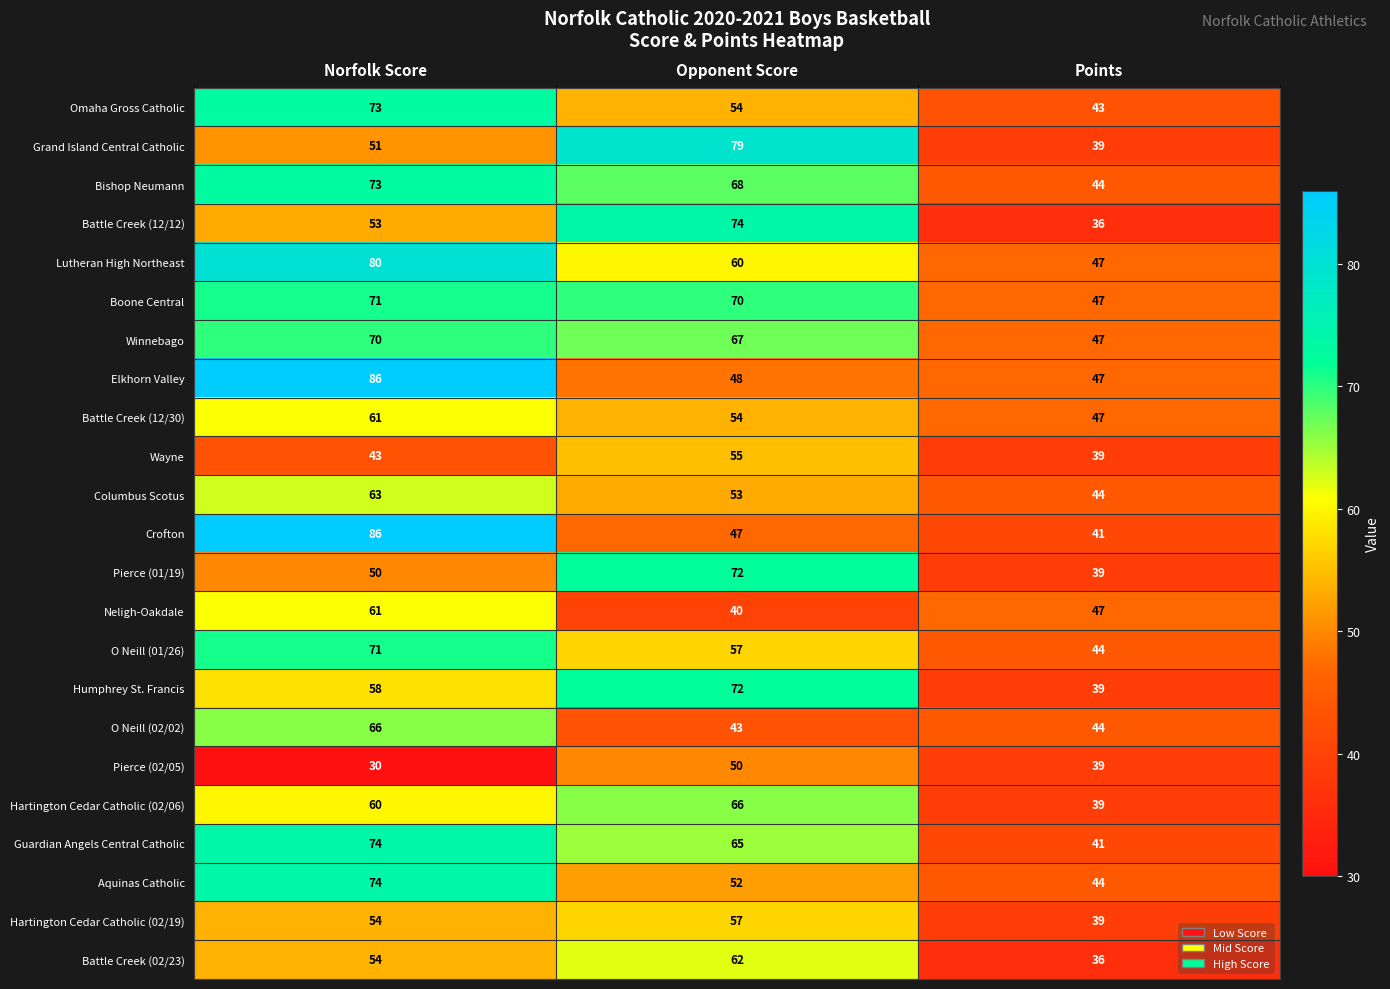

True or false: O Neill (01/26) has a value of 71 at Points.

False